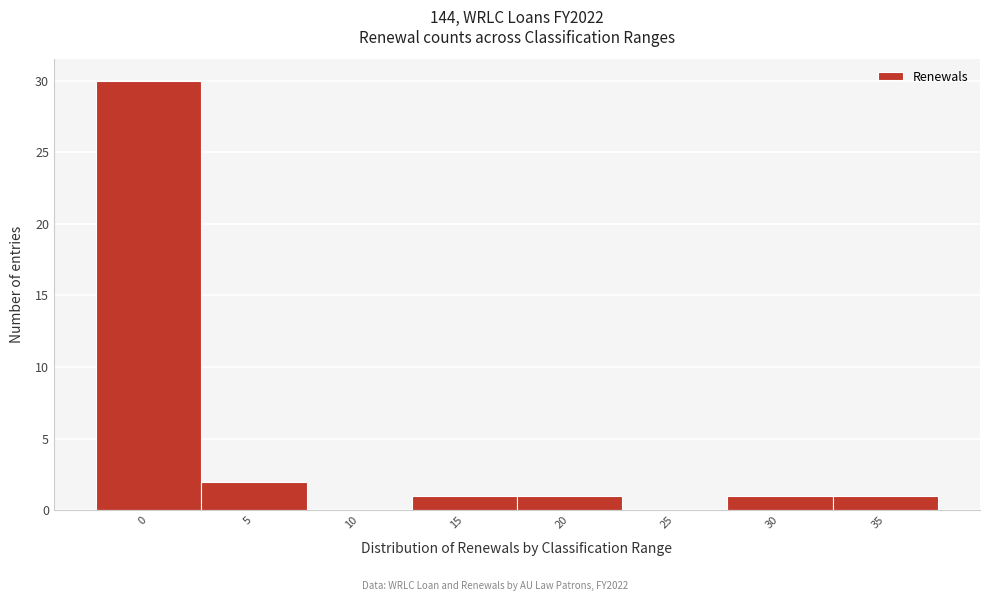

What is the sum of all values?

36